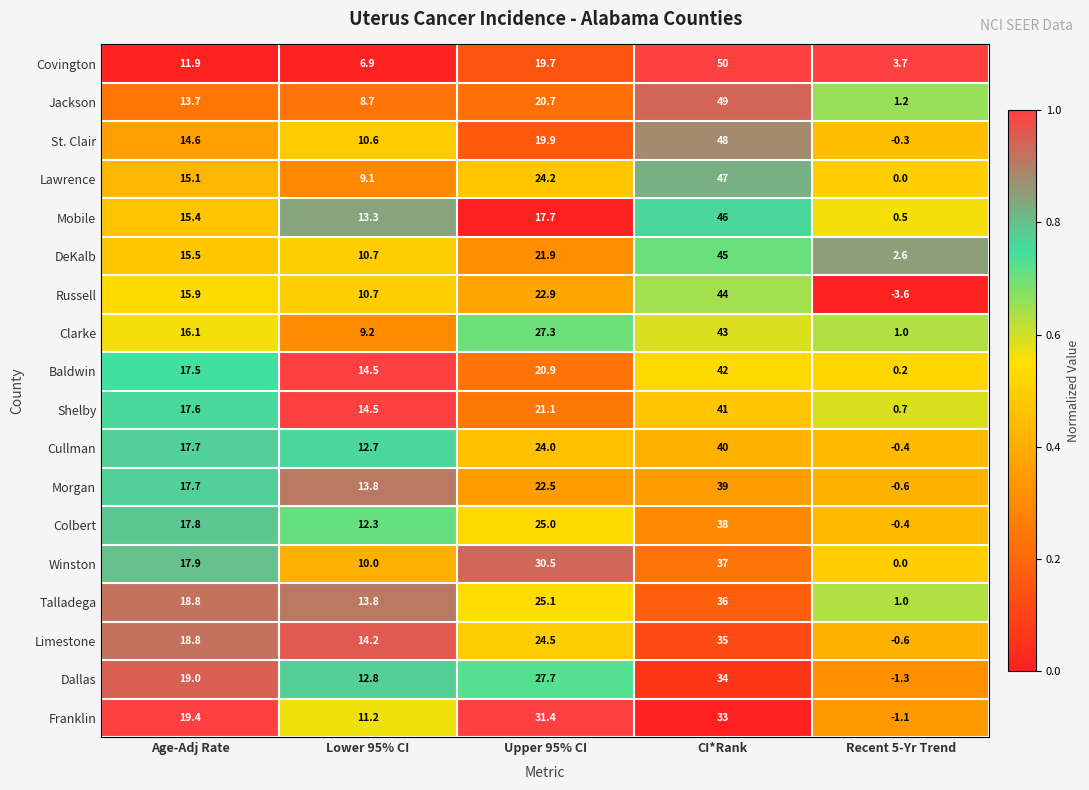

What is the difference between the Lawrence values at Upper 95% CI and Recent 5-Yr Trend?

24.2